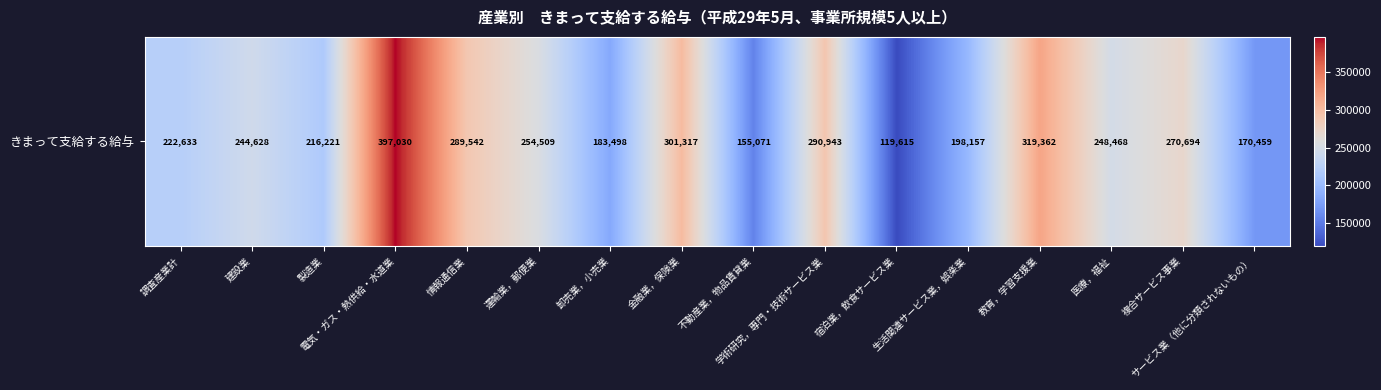

Rank the categories by value from highest to lowest.

電気・ガス・熱供給・水道業, 教育，学習支援業, 金融業，保険業, 学術研究，専門・技術サービス業, 情報通信業, 複合サービス事業, 運輸業，郵便業, 医療，福祉, 建設業, 調査産業計, 製造業, 生活関連サービス業，娯楽業, 卸売業，小売業, サービス業（他に分類されないもの）, 不動産業，物品賃貸業, 宿泊業，飲食サービス業